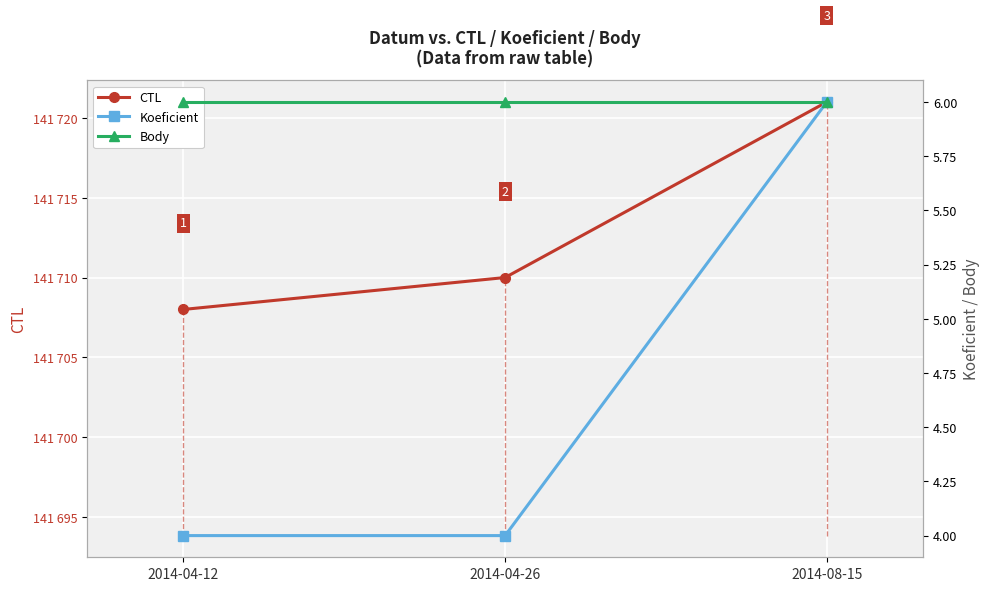

At 2014-04-26, list the series in order from largest to smallest.

CTL, Body, Koeficient